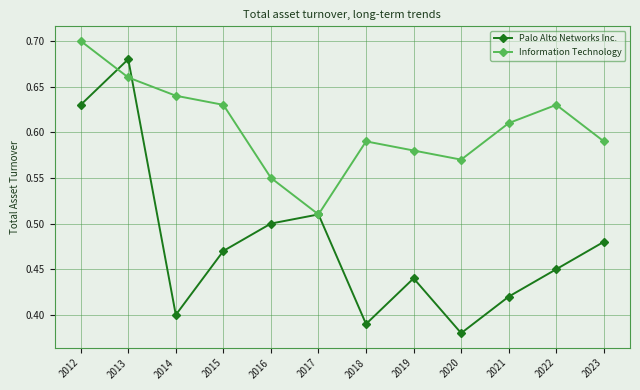

What are all the series names shown in the legend?

Palo Alto Networks Inc., Information Technology